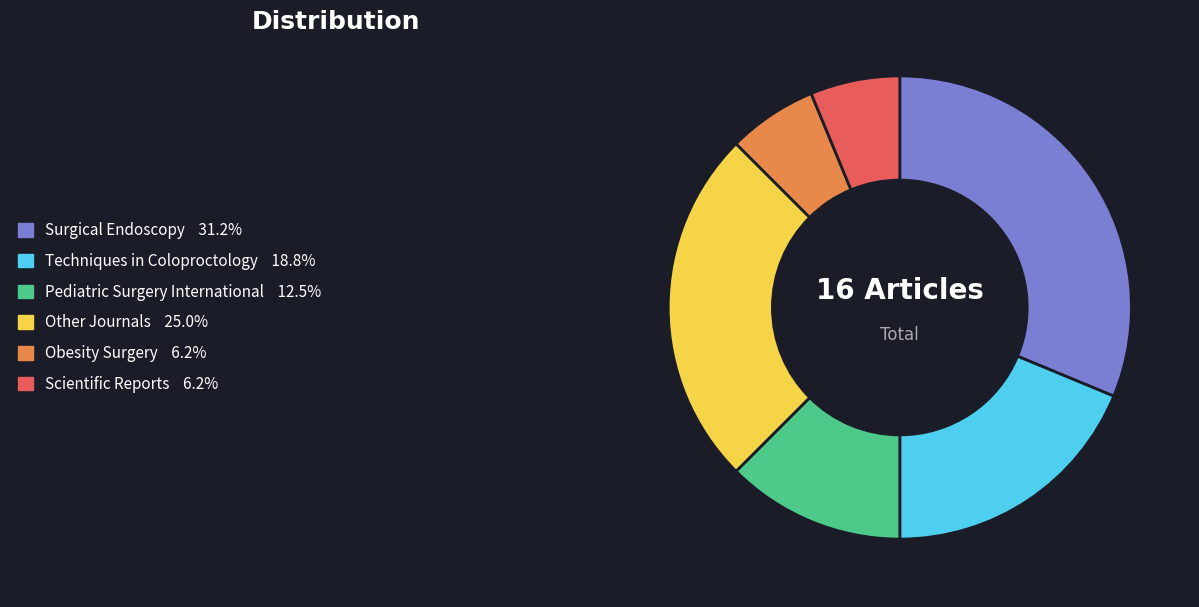

Count the number of slices in the pie.

6